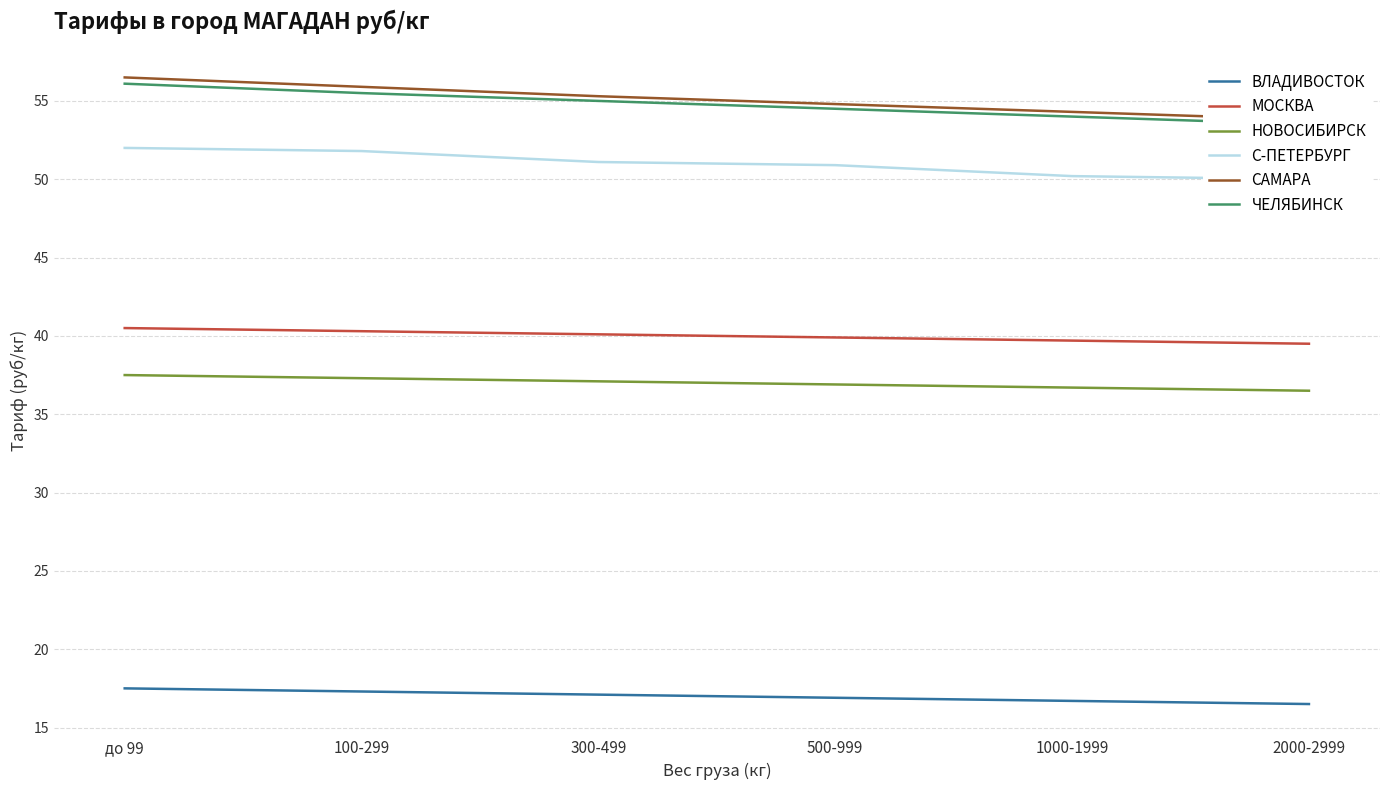

What position from the right is 500-999?

3